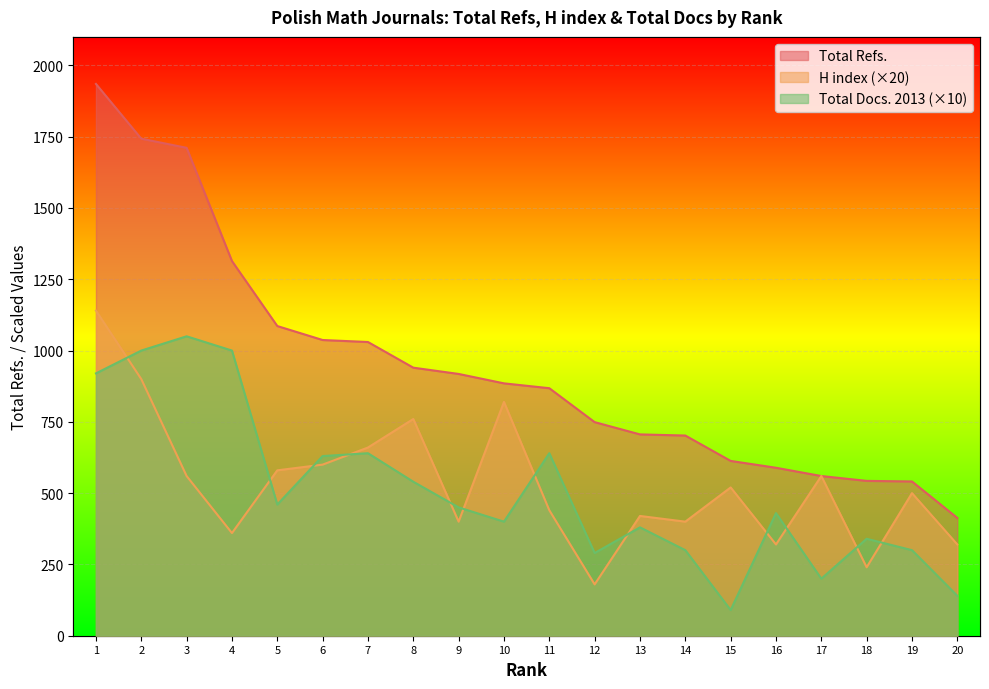

True or false: Total Refs. has a value of 706 at 13.

True